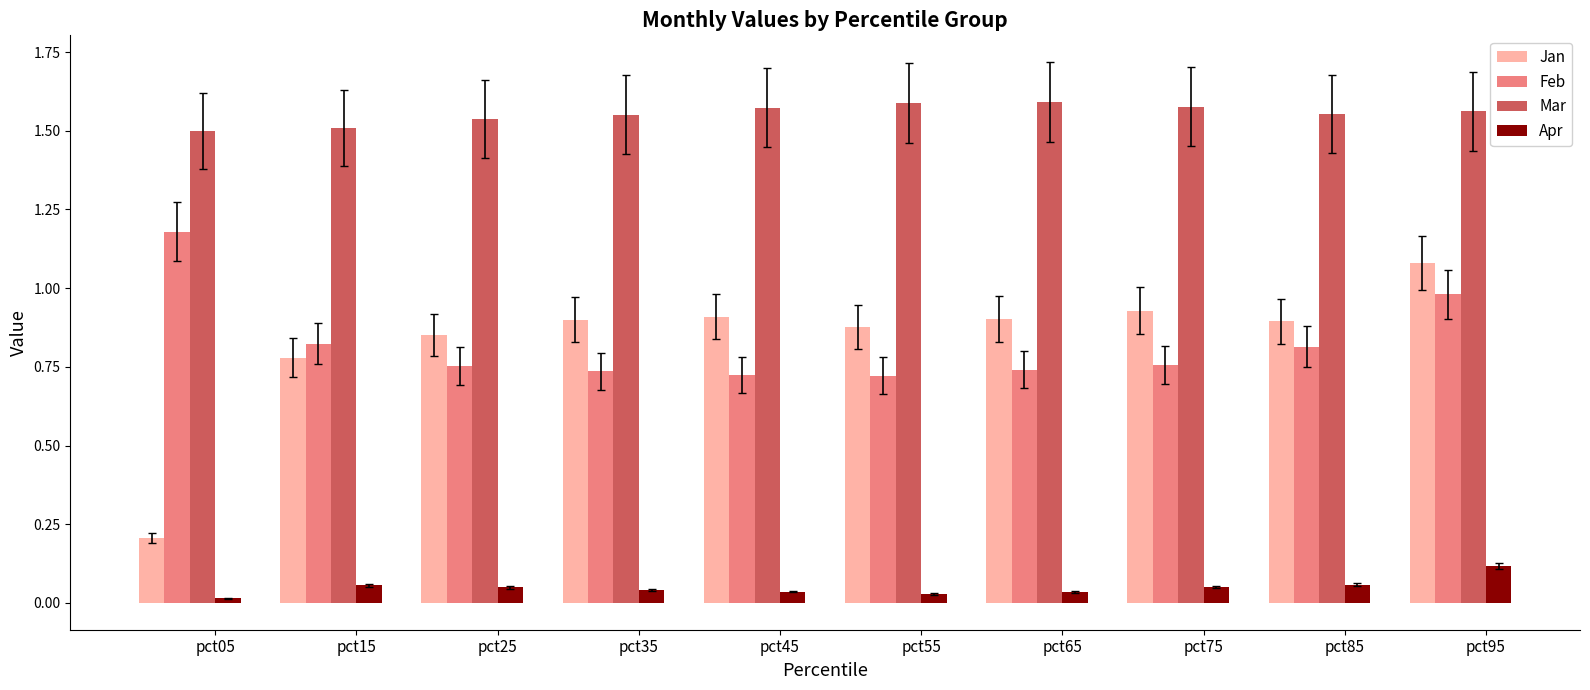

What is the difference between the Jan values at pct95 and pct75?

0.2